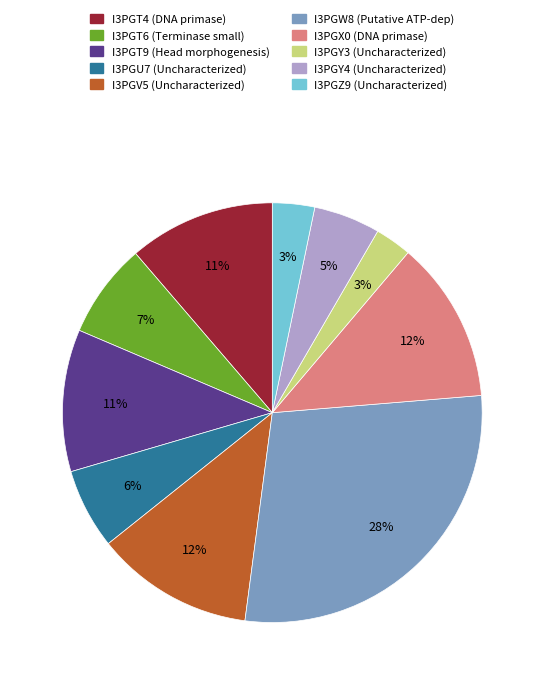

What percentage is the I3PGT4 (DNA primase) slice, to the nearest percent?

11%